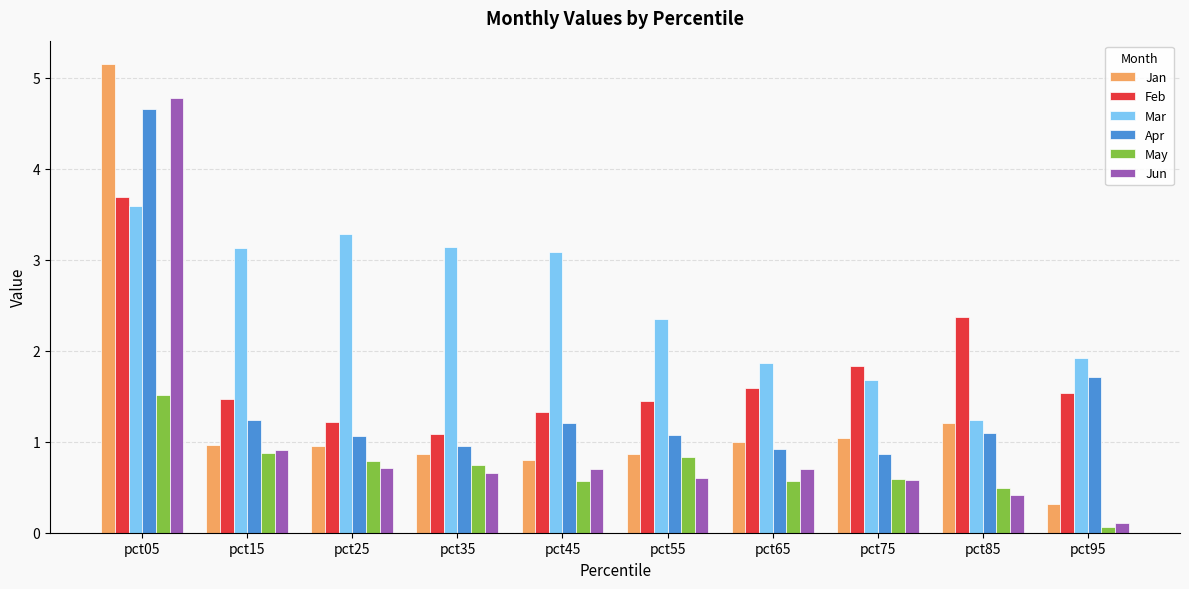

What is the spread (max minus min) of values at pct05?

3.6